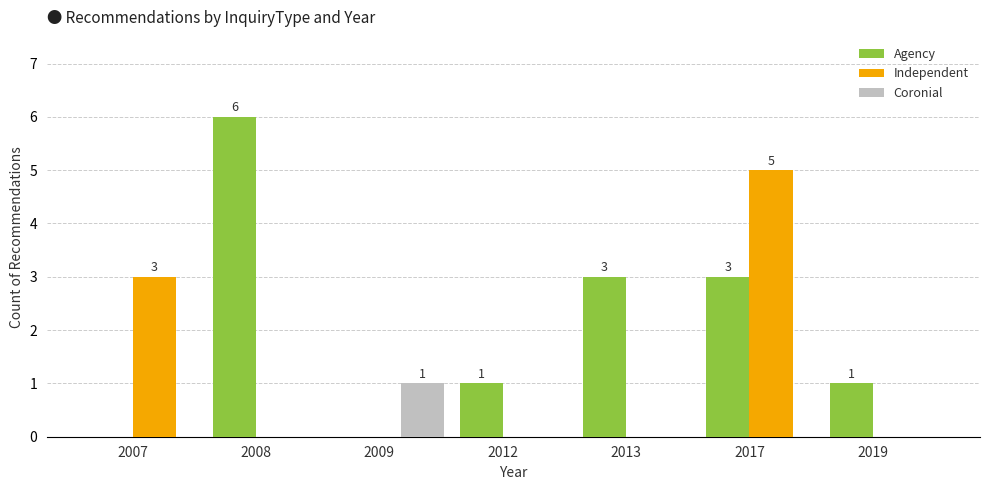

Which category has the highest value across all series?

2008